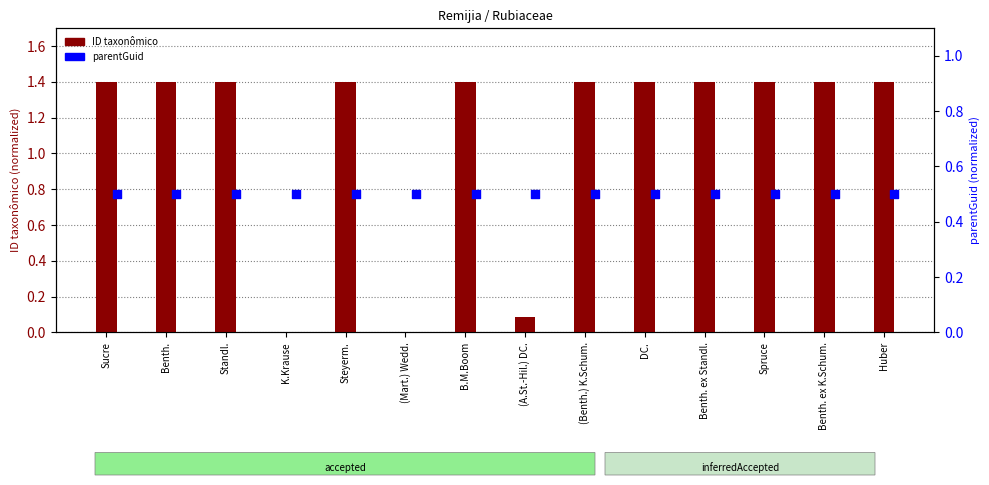

Which series has the widest spread of Y values?

ID taxonômico